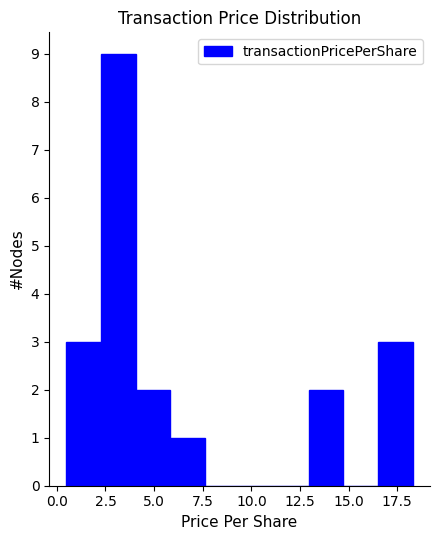

Around what value on the x-axis is the tallest bar? Give the approximate position of its centre, as read against the axis.

3.0